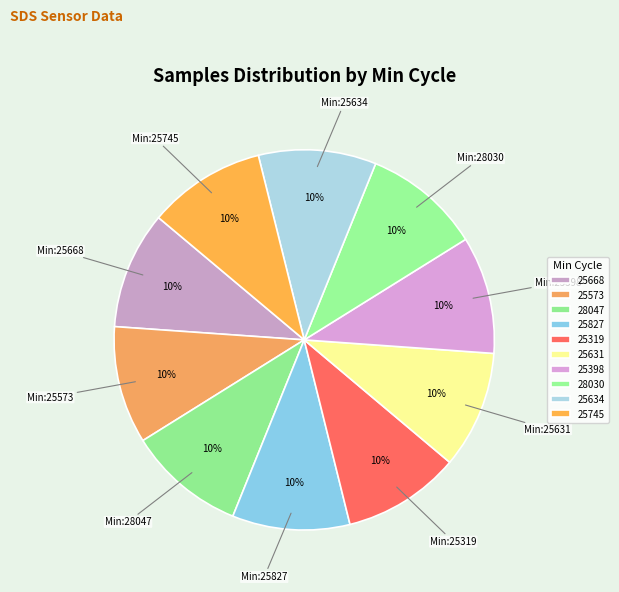

To the nearest percent, what percentage of the pie is 25573?

10%